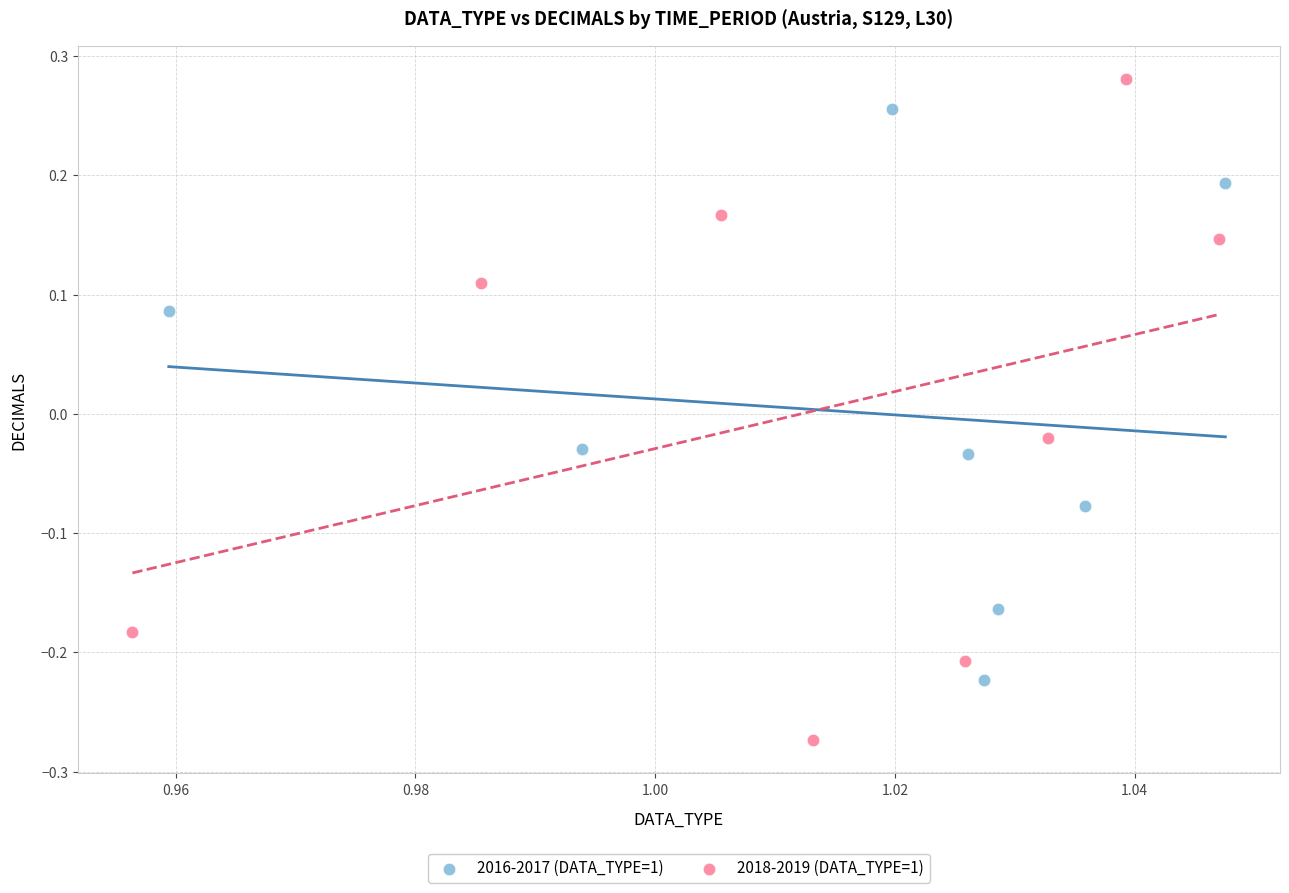

What are all the series names shown in the legend?

2016-2017 (DATA_TYPE=1), 2018-2019 (DATA_TYPE=1)